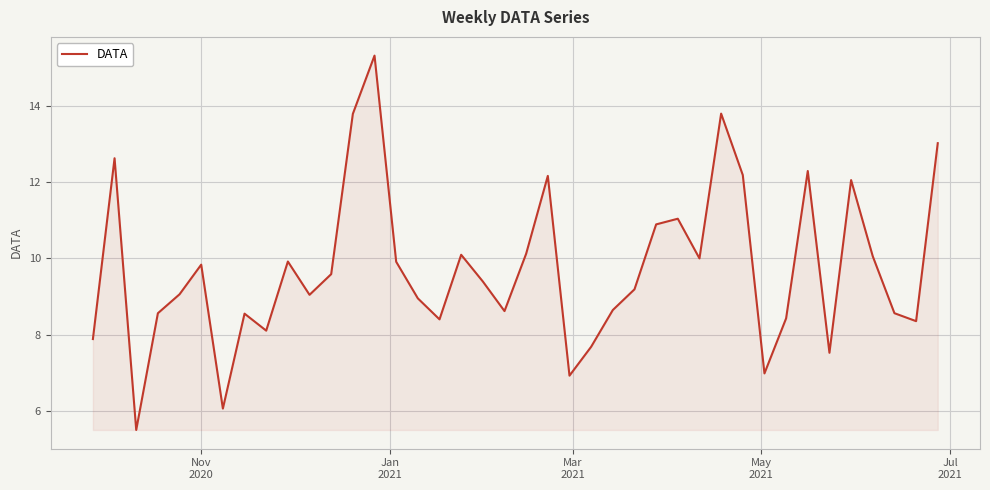

What is the difference between the maximum and minimum values?

9.8